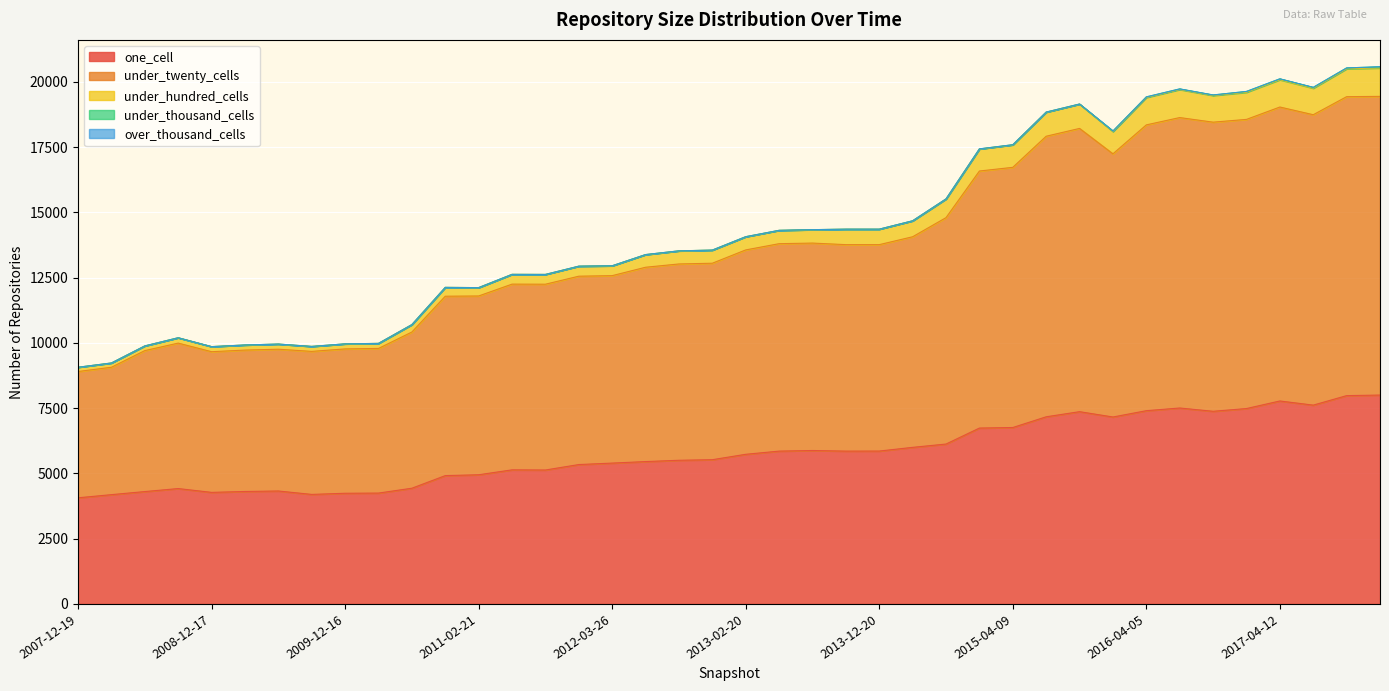

What position from the right is 2014-09-08?

14